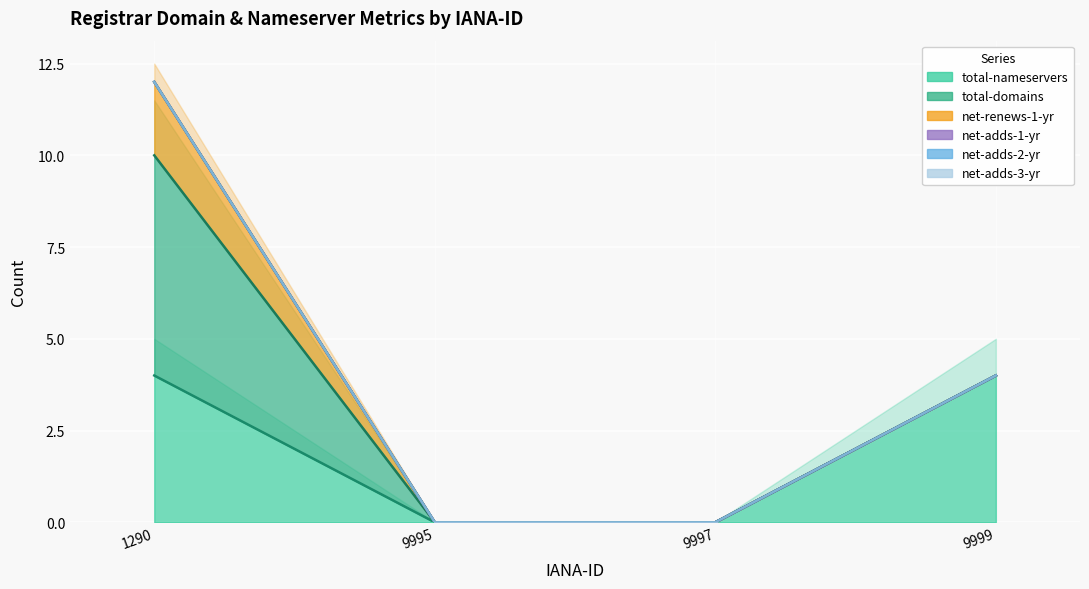

Is it true that total-nameservers equals 4 at 9999?

True